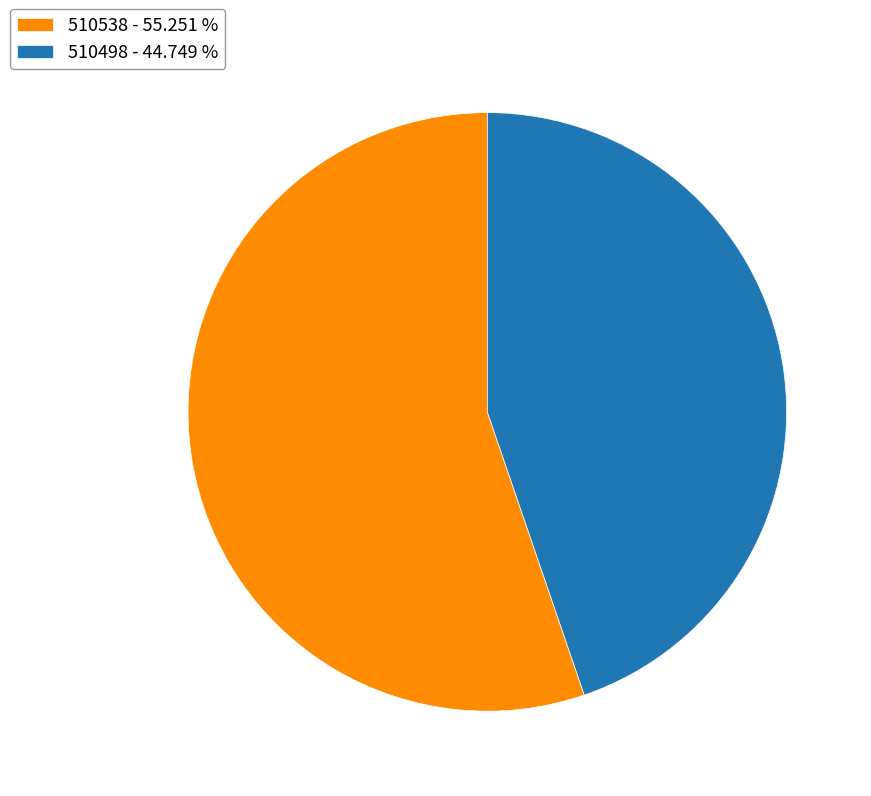

Is 510498 - 44.749 % the majority of the pie?

No